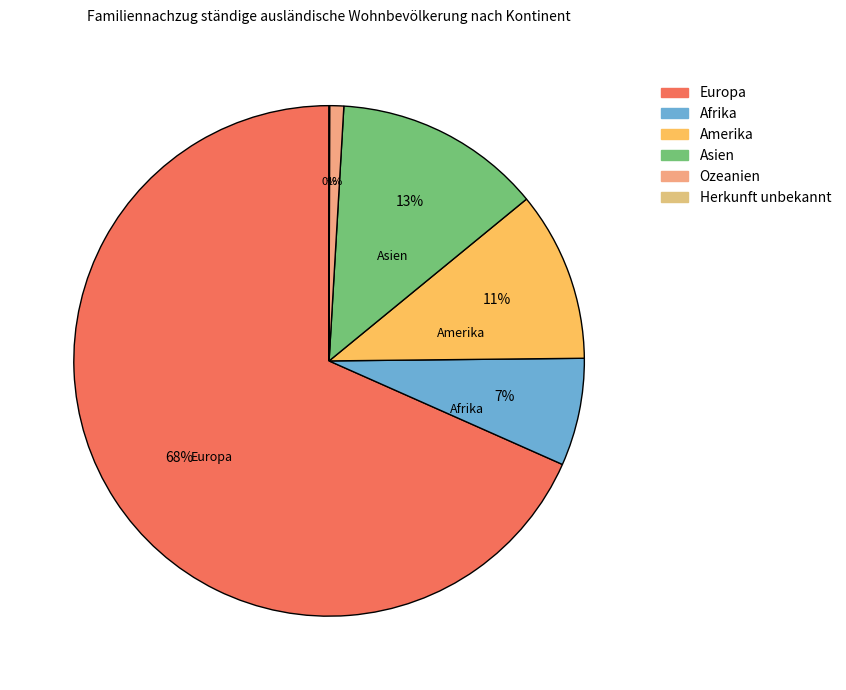

What is the largest slice in the pie chart?

Europa